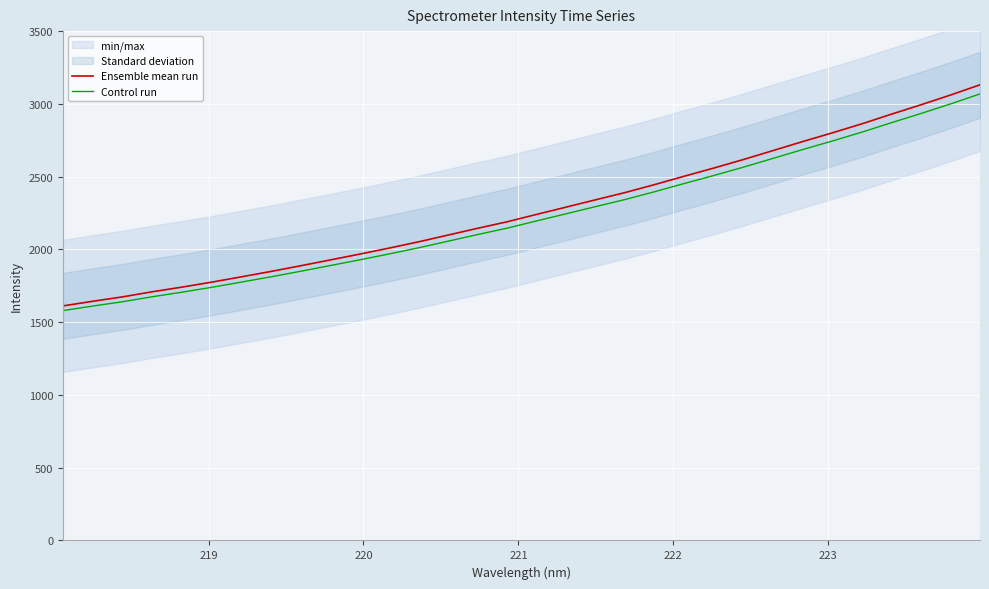

What is the value of the Ensemble mean run point at the 30th from the left?

2993.6